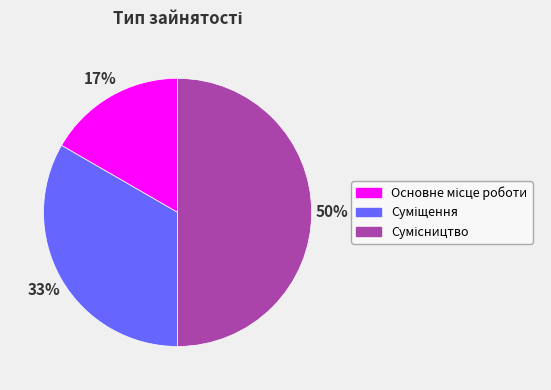

To the nearest percent, what is the average slice percentage?

33%